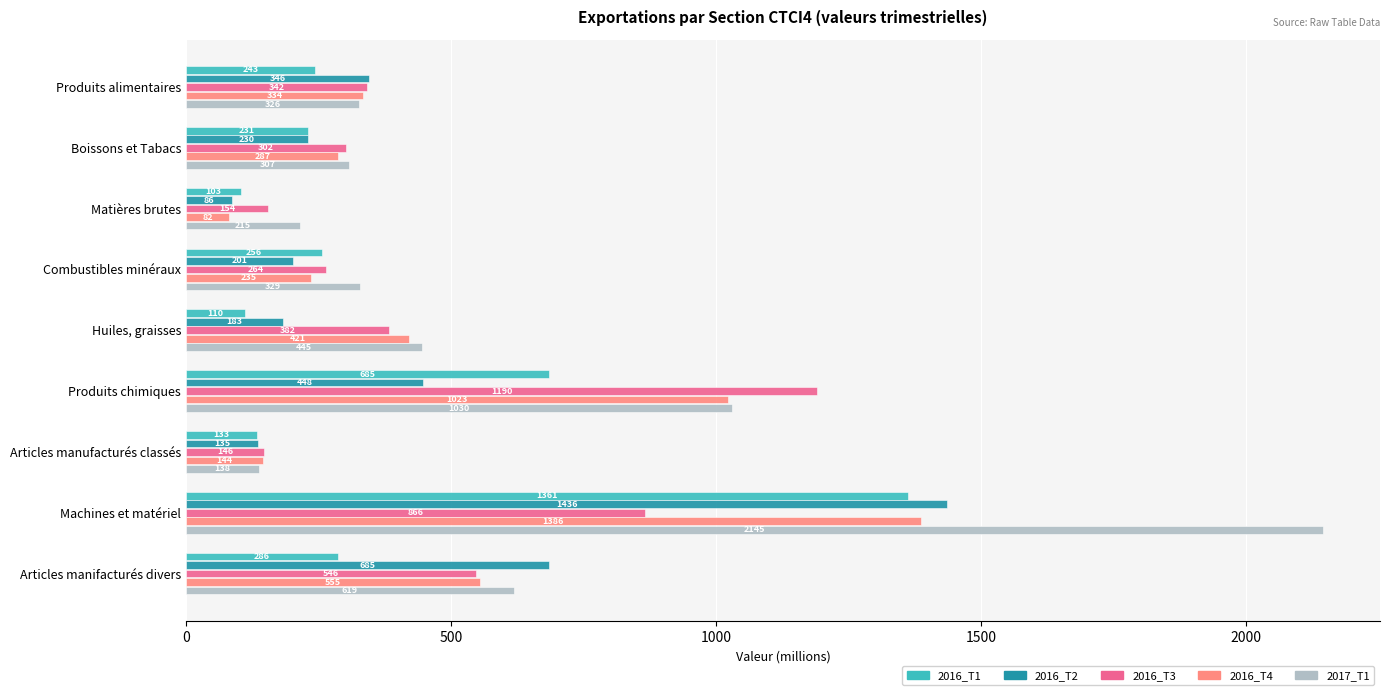

What is the maximum value for 2016_T4?

1385.8